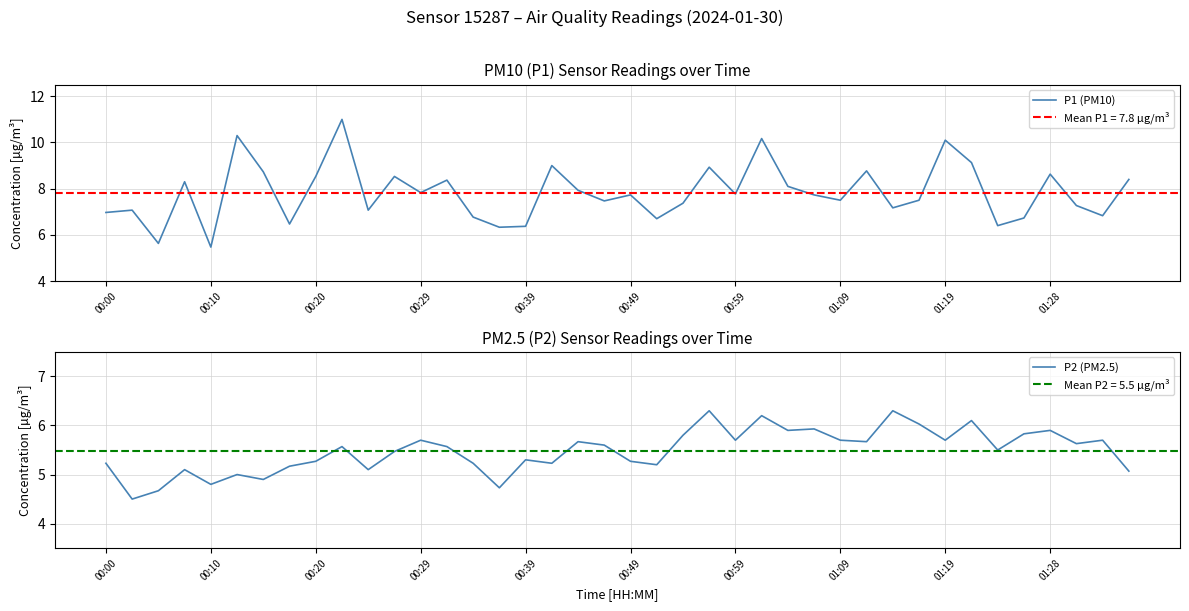

What is the lowest value of the P1 (PM10) series?

5.5